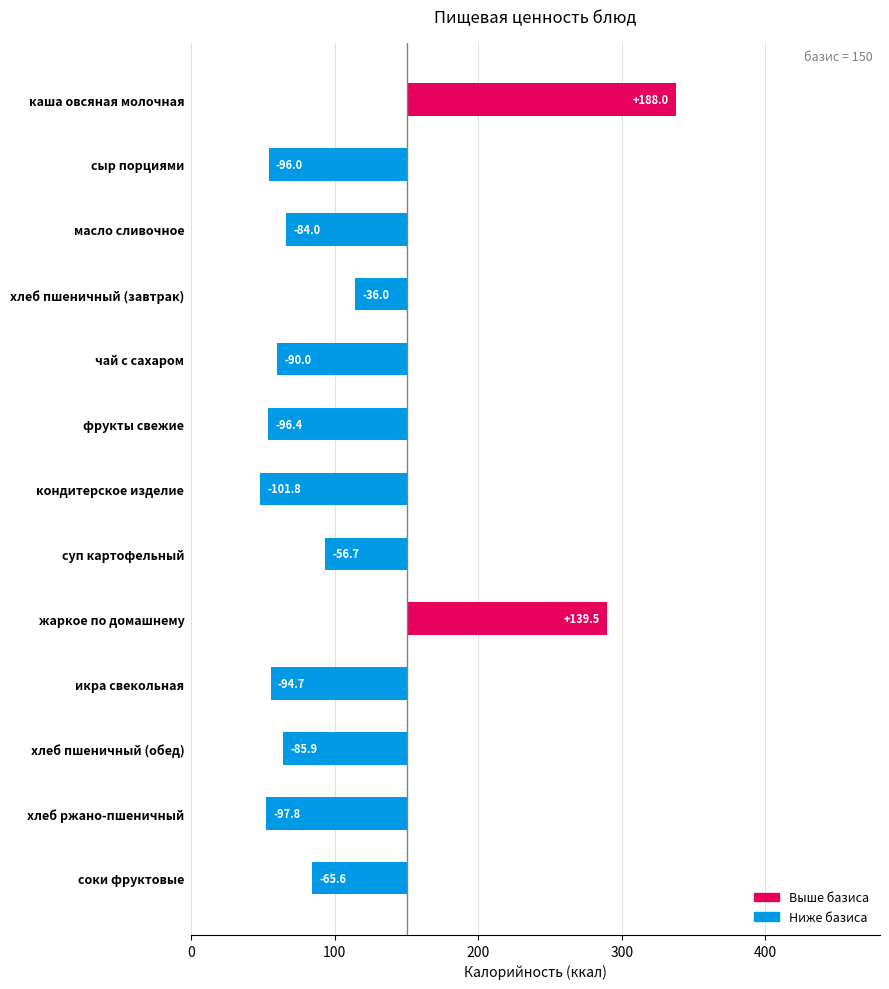

What is the greatest value displayed?

188.0